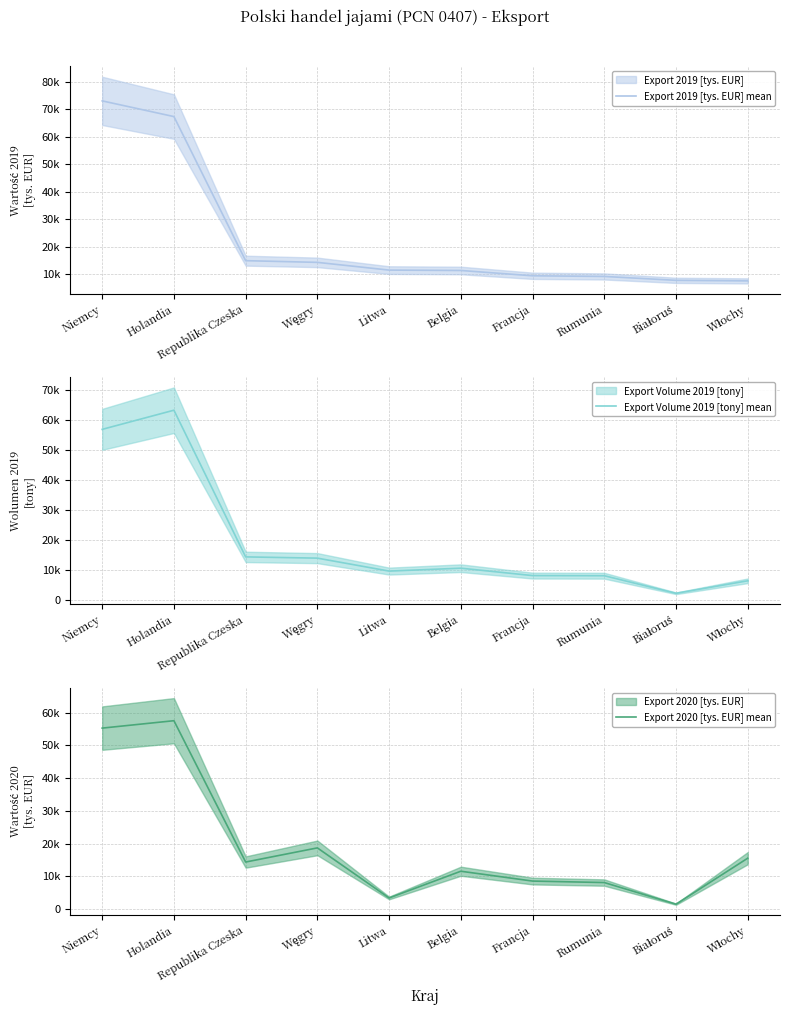

At Węgry, list the series in order from largest to smallest.

Export 2020 [tys. EUR] mean, Export 2019 [tys. EUR] mean, Export Volume 2019 [tony] mean